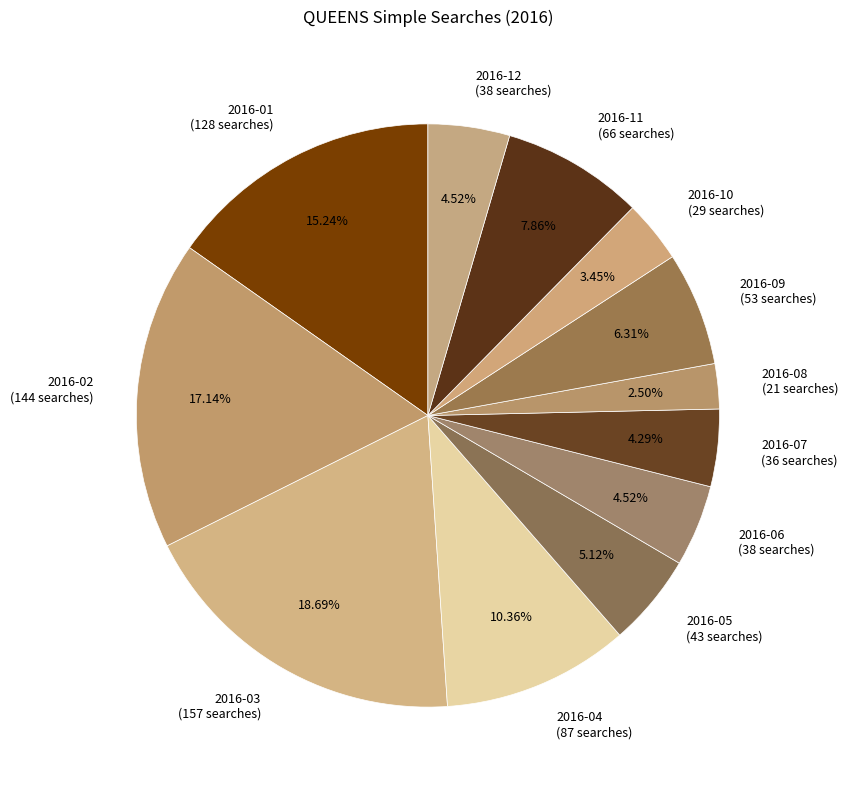

Which has a higher value, 2016-11 (66 searches) or 2016-10 (29 searches)?

2016-11 (66 searches)